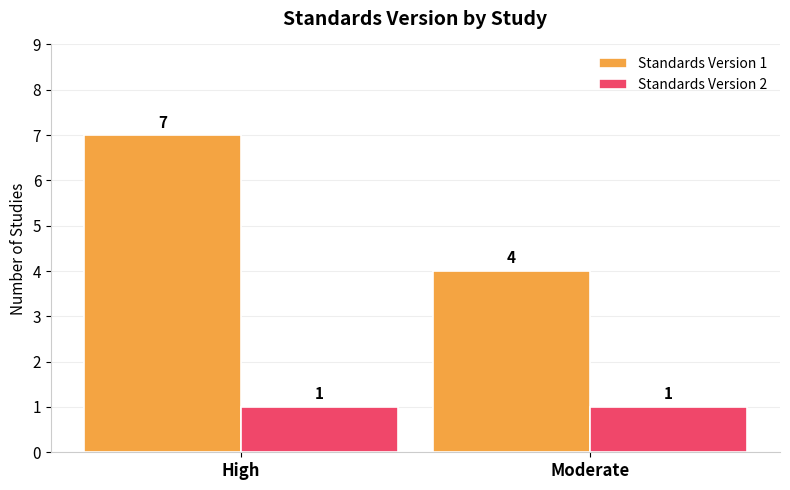

True or false: Standards Version 1 has a value of 1 at Moderate.

False